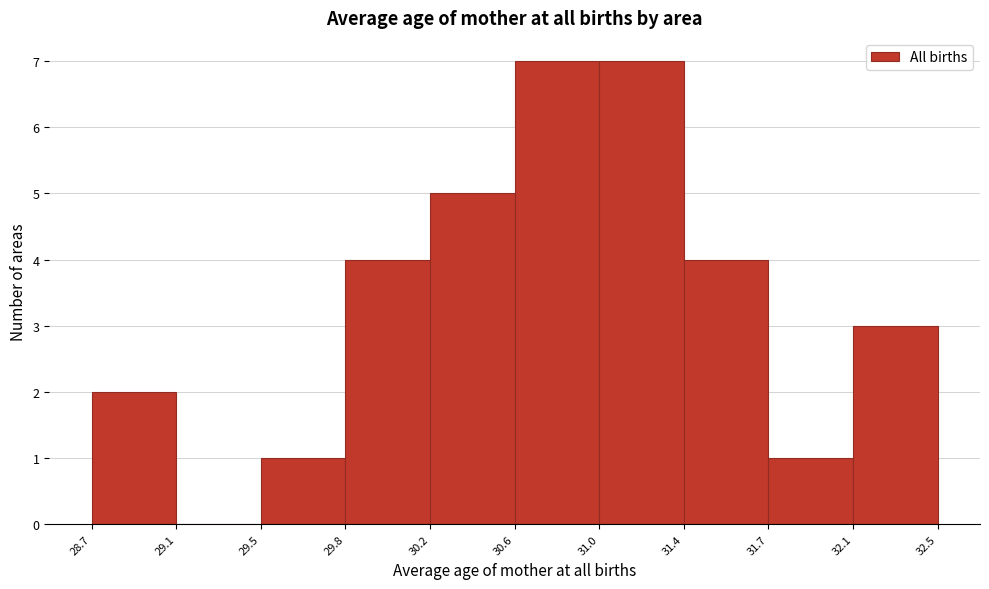

Reading left to right, list every bar in this chart as the range it spans on the x-axis followed by its height. The values are not printed on the chart, so give them approximately, as read against the axis.

28.7 to 29.1: 2
29.1 to 29.5: 0
29.5 to 29.8: 1
29.8 to 30.2: 4
30.2 to 30.6: 5
30.6 to 31.0: 7
31.0 to 31.4: 7
31.4 to 31.7: 4
31.7 to 32.1: 1
32.1 to 32.5: 3